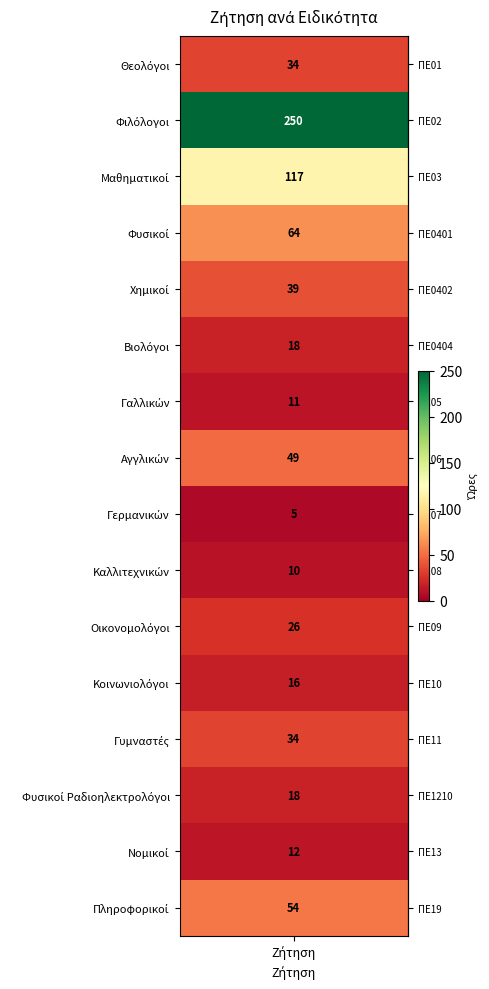

What is the difference between the maximum and minimum values?

245